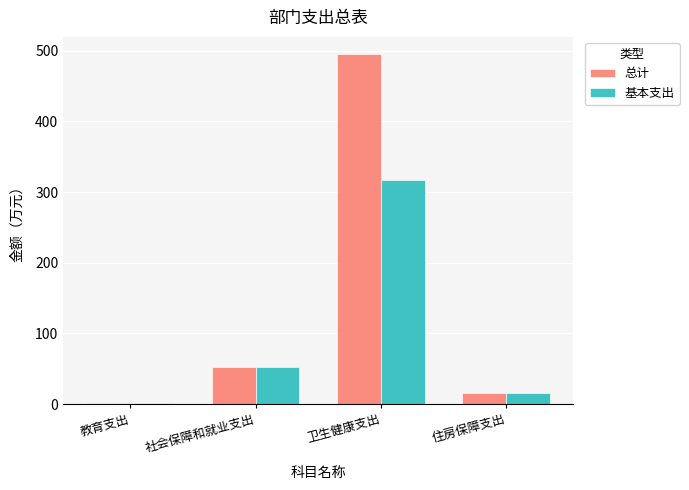

The 基本支出 series shows 317.0 at 卫生健康支出. True or false?

True